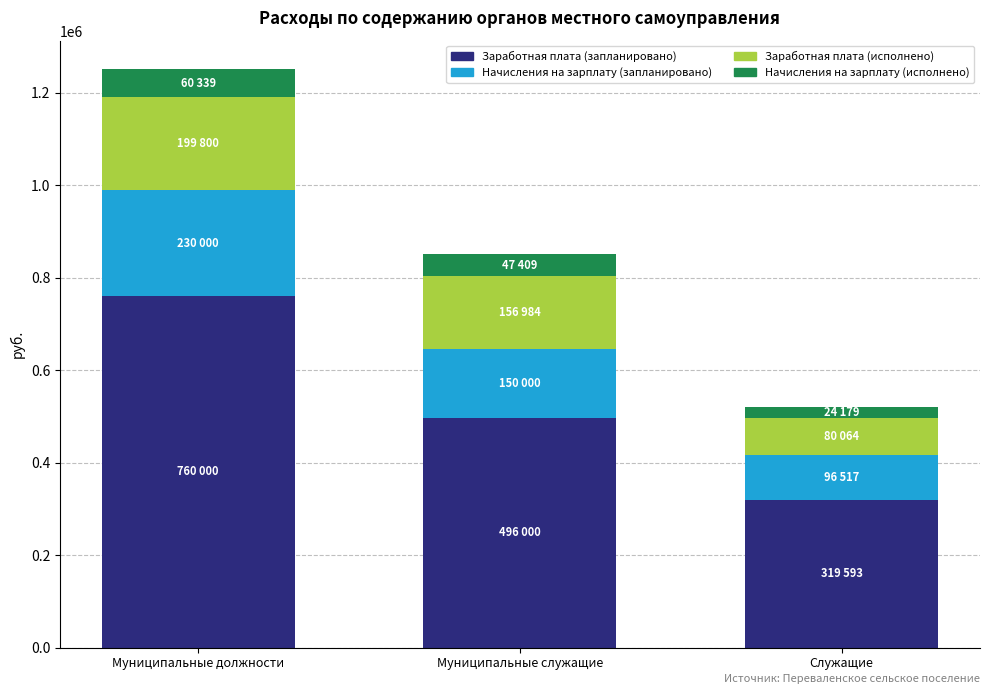

At which category is the sum across all series the highest?

Муниципальные должности